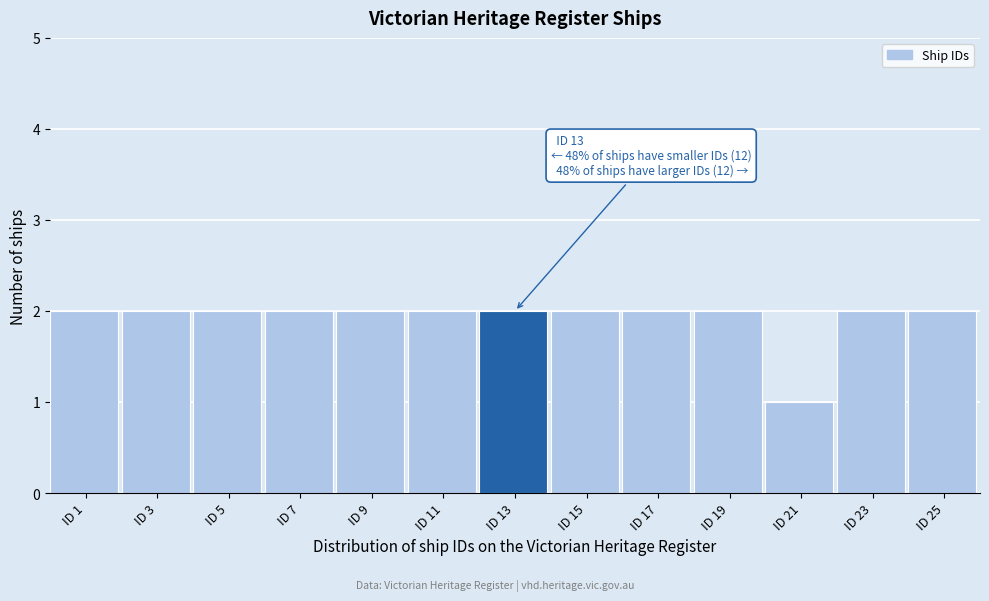

Reading right to left, extract all data points from this chart.

ID 25=2	ID 23=2	ID 21=1	ID 19=2	ID 17=2	ID 15=2	ID 13=2	ID 11=2	ID 9=2	ID 7=2	ID 5=2	ID 3=2	ID 1=2